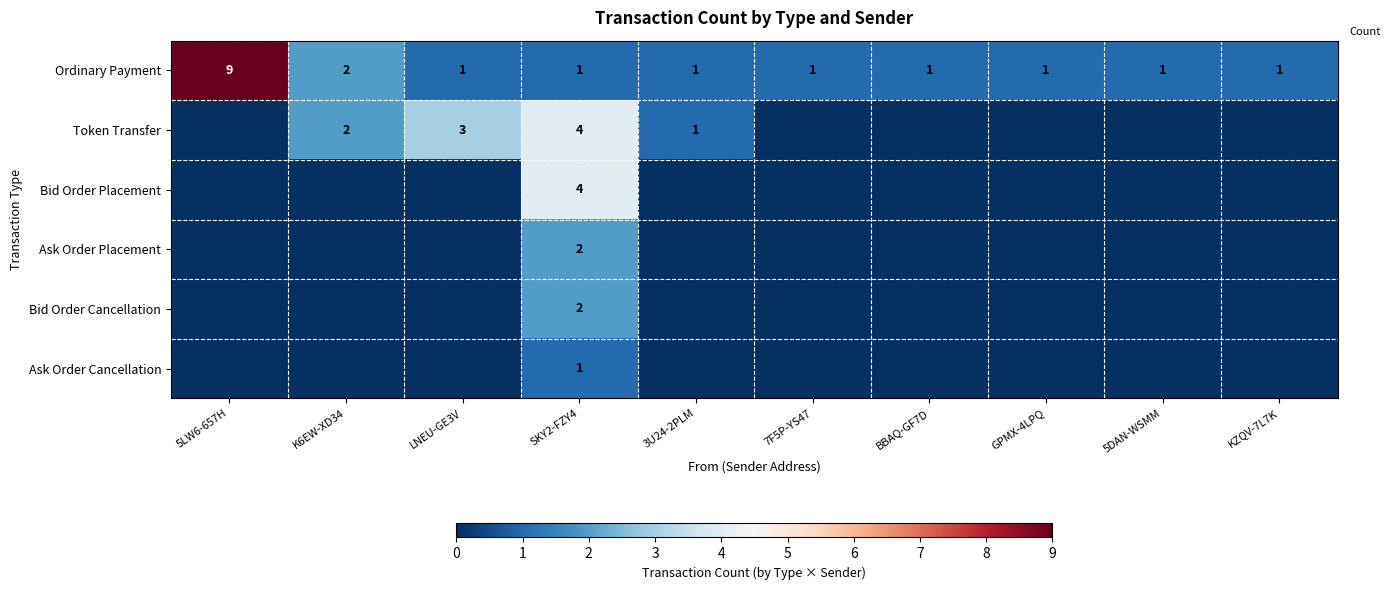

What is the difference between the highest and lowest values at 5LW6-657H?

9